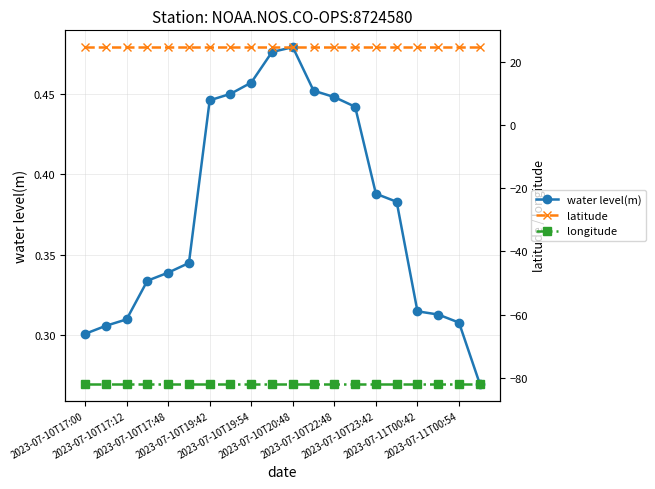

True or false: longitude and latitude cross at least once.

False